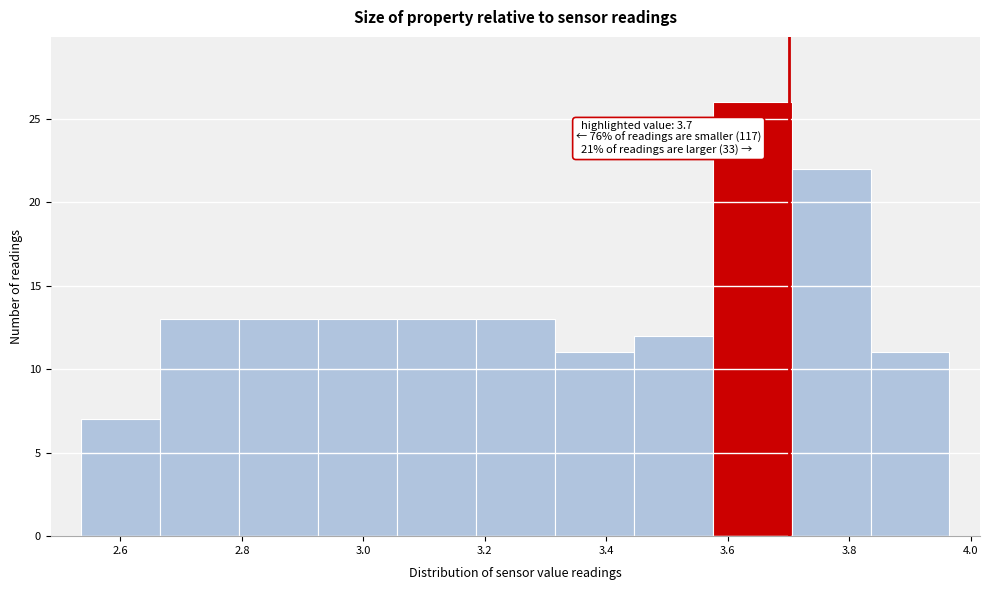

Over which range of the x-axis is the bar tallest?

3.575 to 3.705